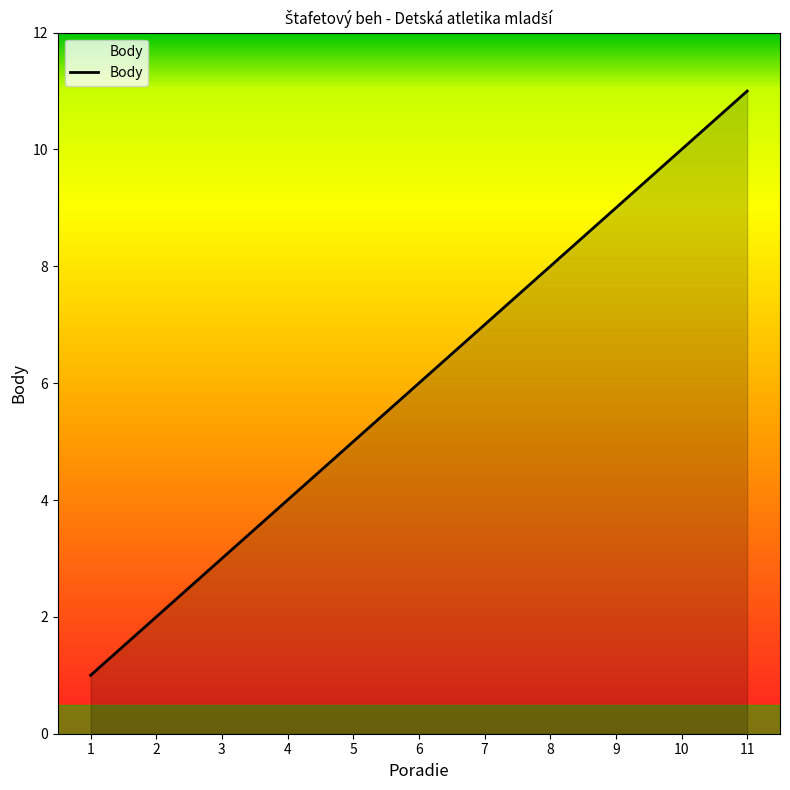

Rank the categories by value from highest to lowest.

11, 10, 9, 8, 7, 6, 5, 4, 3, 2, 1